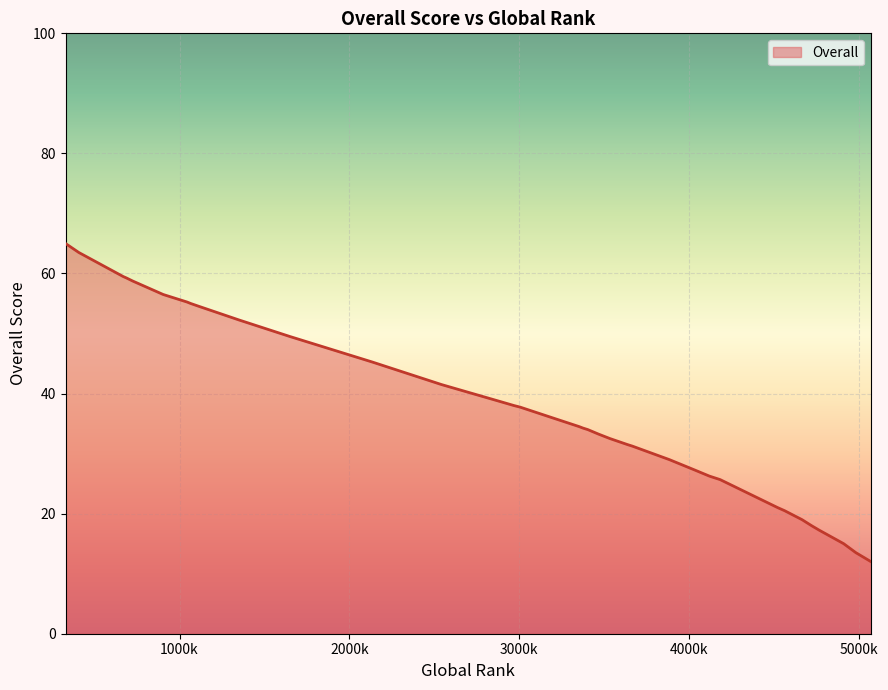

At which category does the chart reach its peak across all series?

329